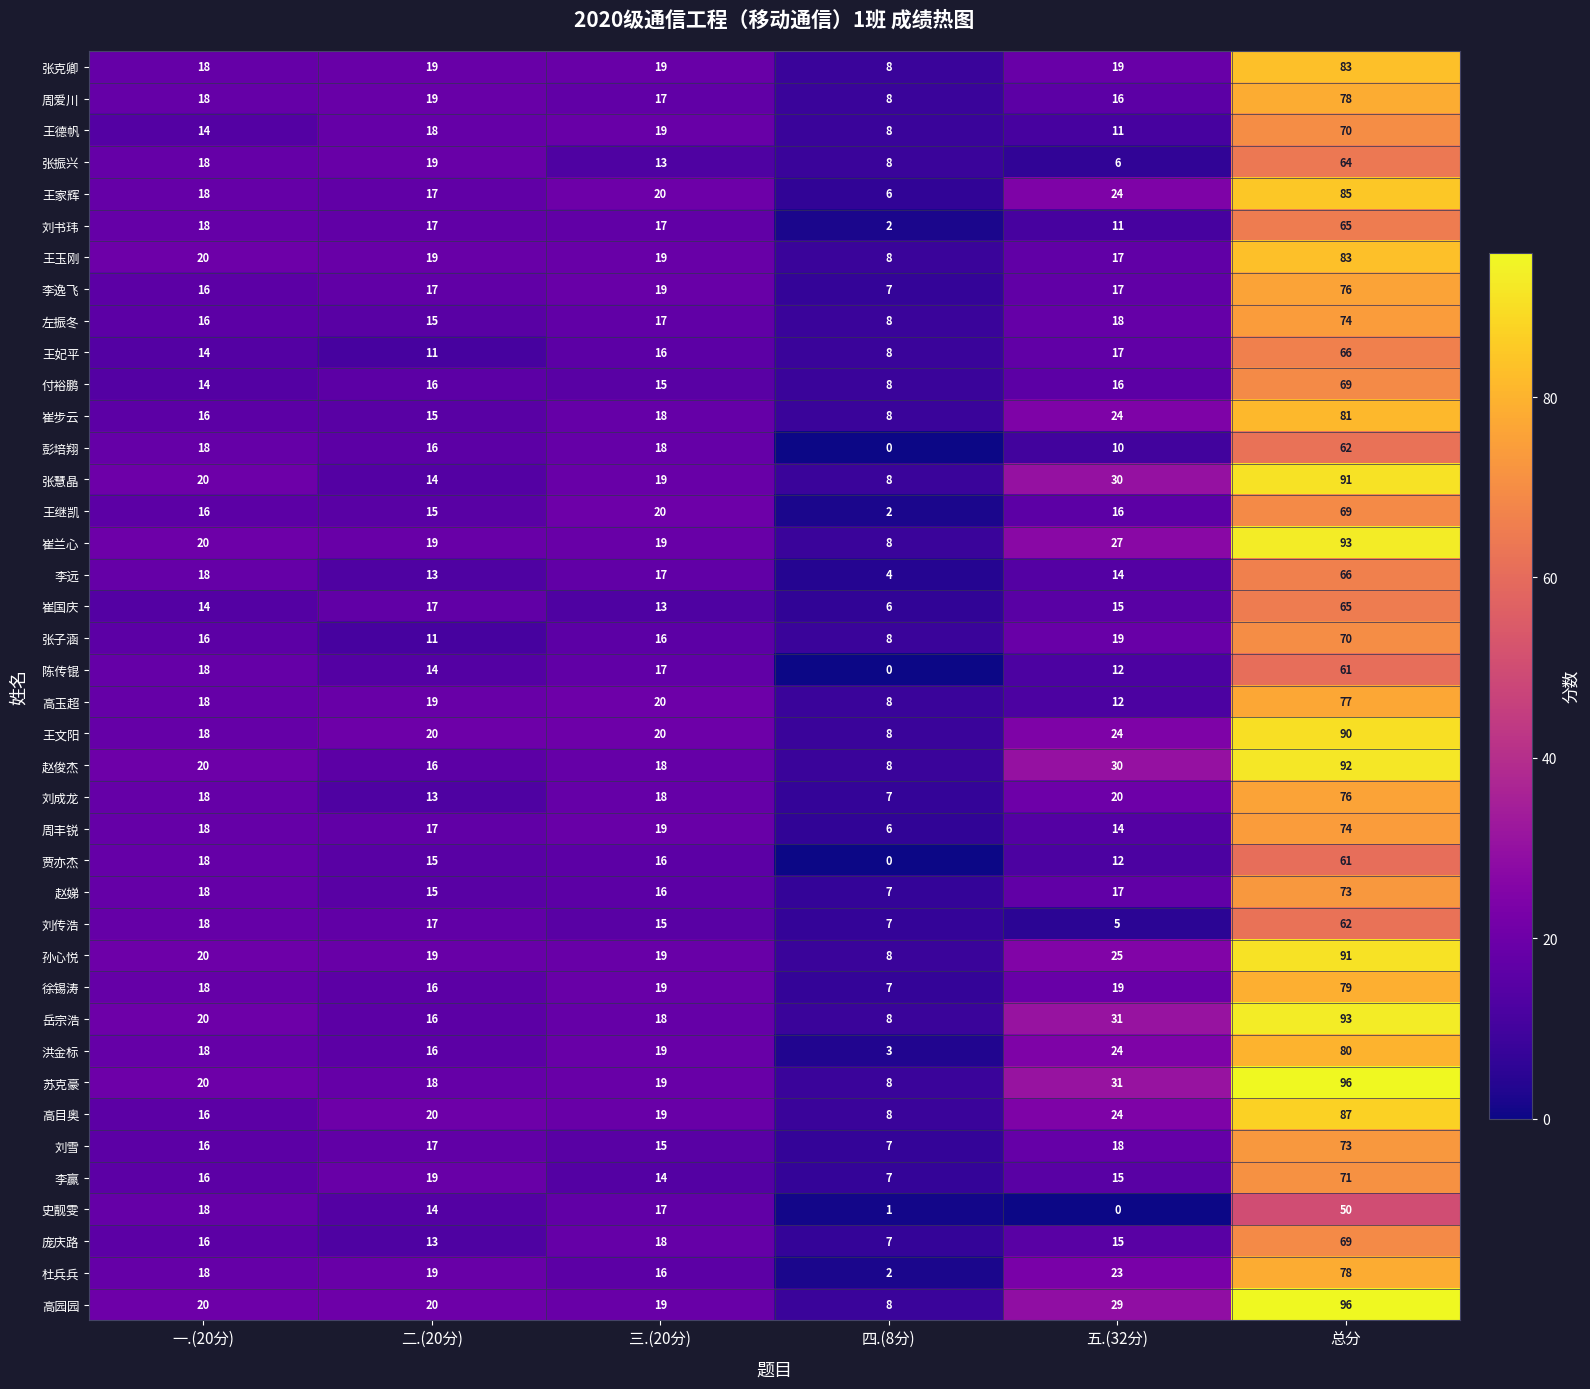

Is it true that 刘雪 equals 2 at 四.(8分)?

False